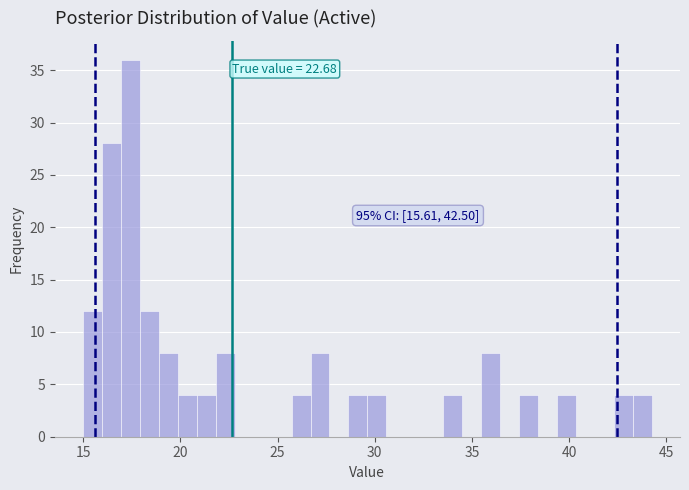

Around what value on the x-axis is the tallest bar? Give the approximate position of its centre, as read against the axis.

17.5